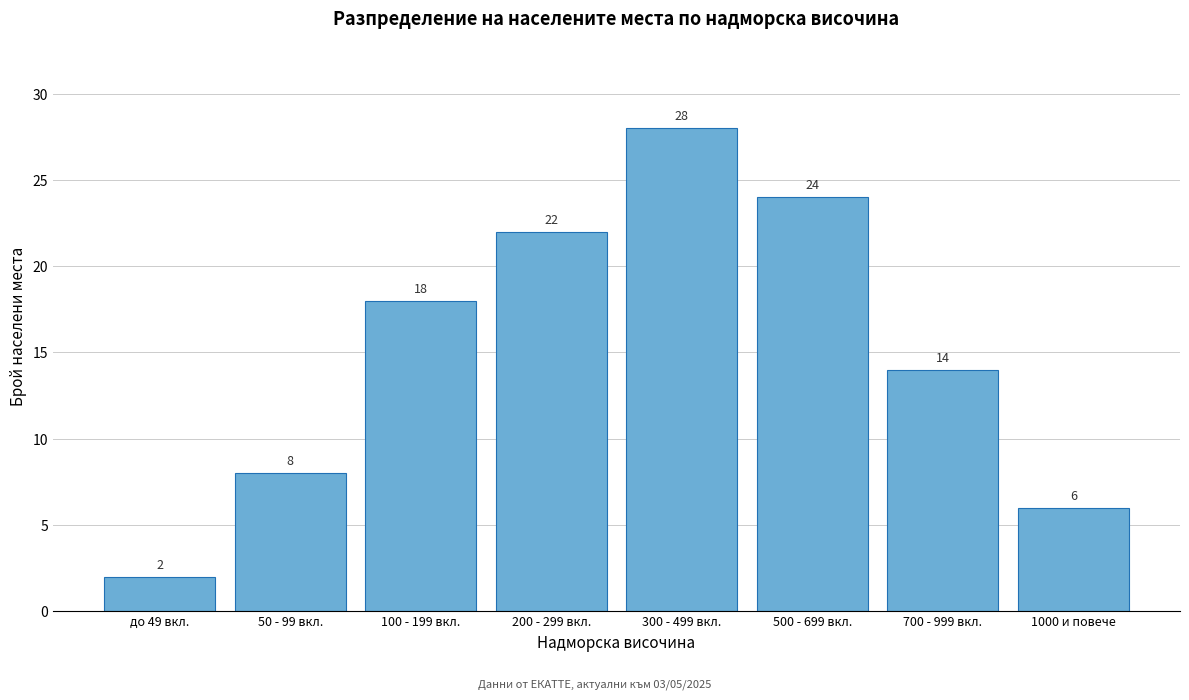

Reading left to right, list all the values displayed in this chart.

до 49 вкл.=2	50 - 99 вкл.=8	100 - 199 вкл.=18	200 - 299 вкл.=22	300 - 499 вкл.=28	500 - 699 вкл.=24	700 - 999 вкл.=14	1000 и повече=6